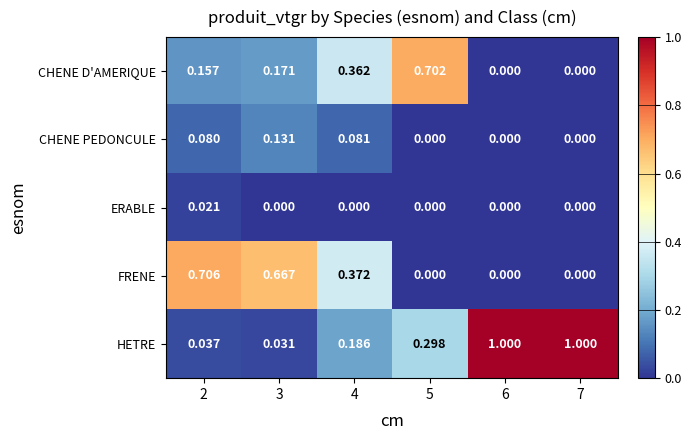

Which series has the largest total across all categories?

HETRE